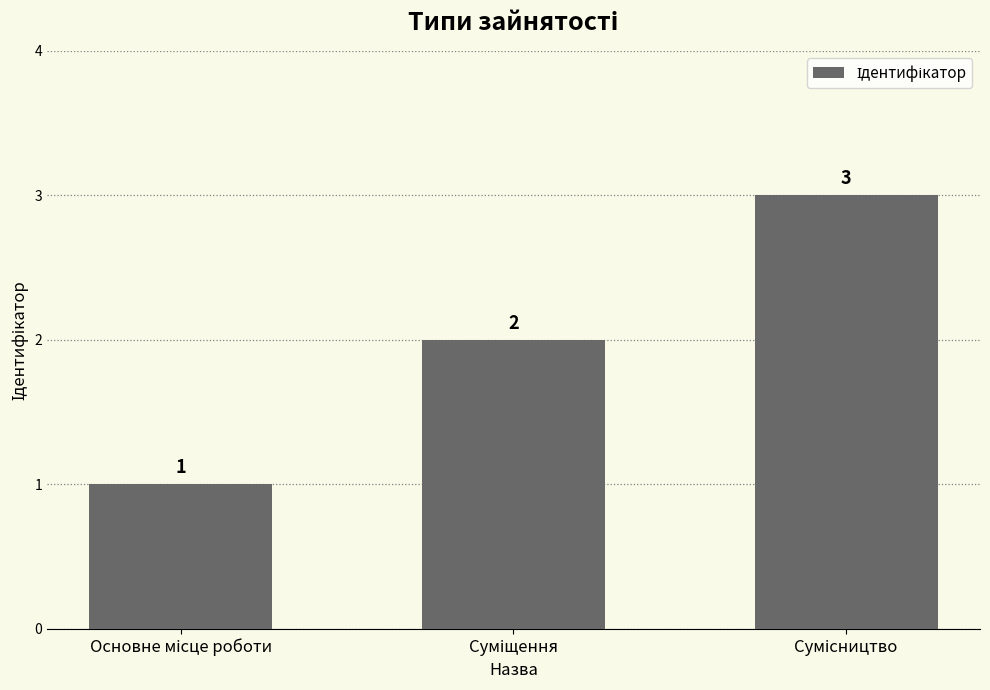

Reading left to right, what are all the values shown in this chart?

1	2	3